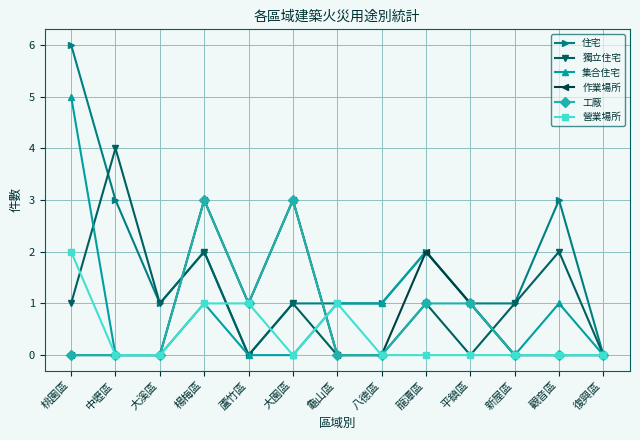

Which series has the largest range (max minus min)?

住宅